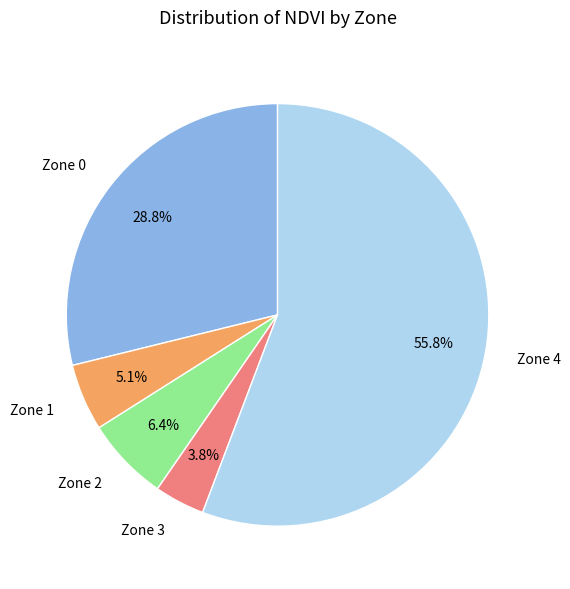

True or false: Zone 2 accounts for 16% of the total.

False